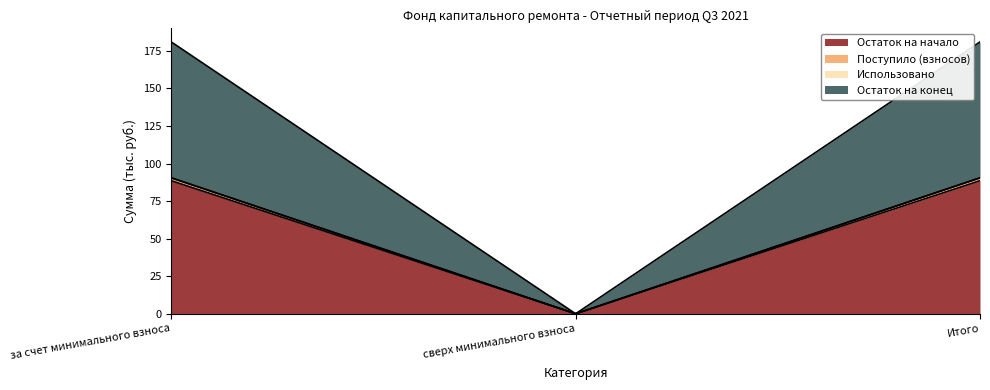

What is the highest value of the Остаток на начало series?

88.6